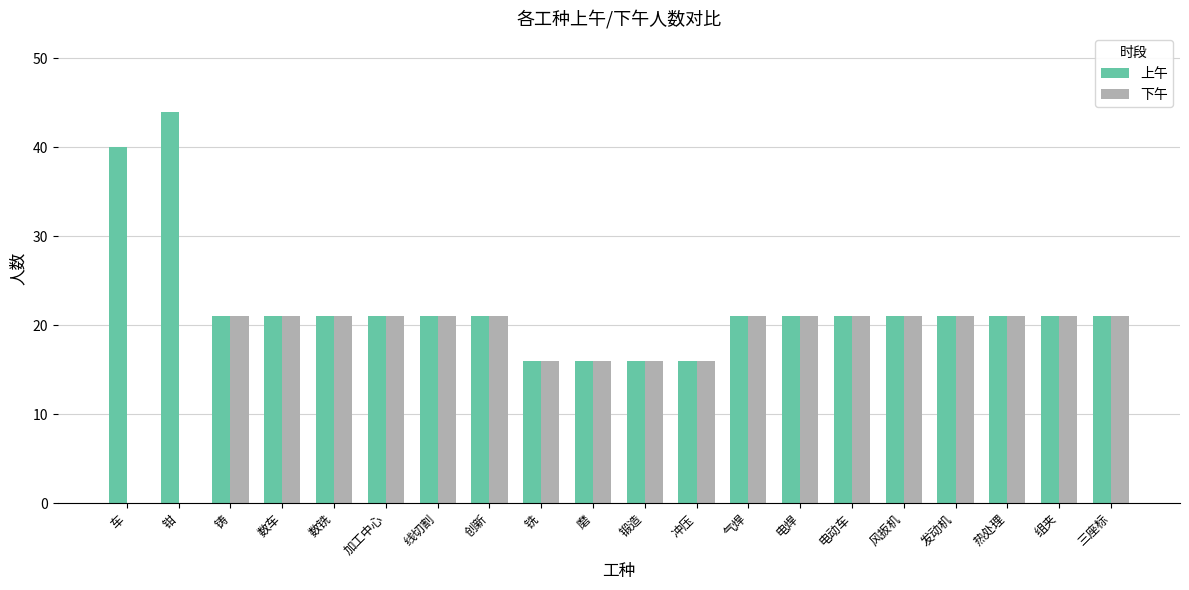

What are all the series names shown in the legend?

上午, 下午